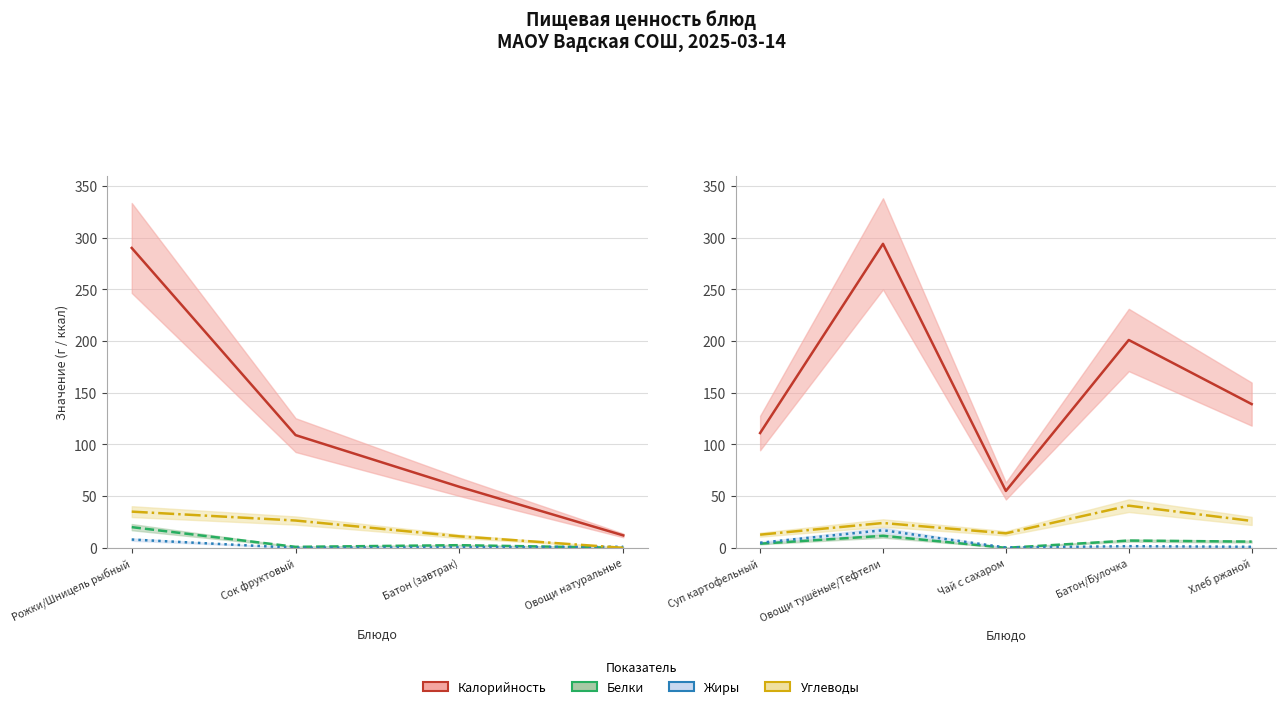

List the labels in order of Калорийность value, smallest first.

Овощи натуральные, Чай с сахаром, Батон (завтрак), Сок фруктовый, Суп картофельный, Хлеб ржаной, Батон/Булочка, Рожки/Шницель рыбный, Овощи тушёные/Тефтели